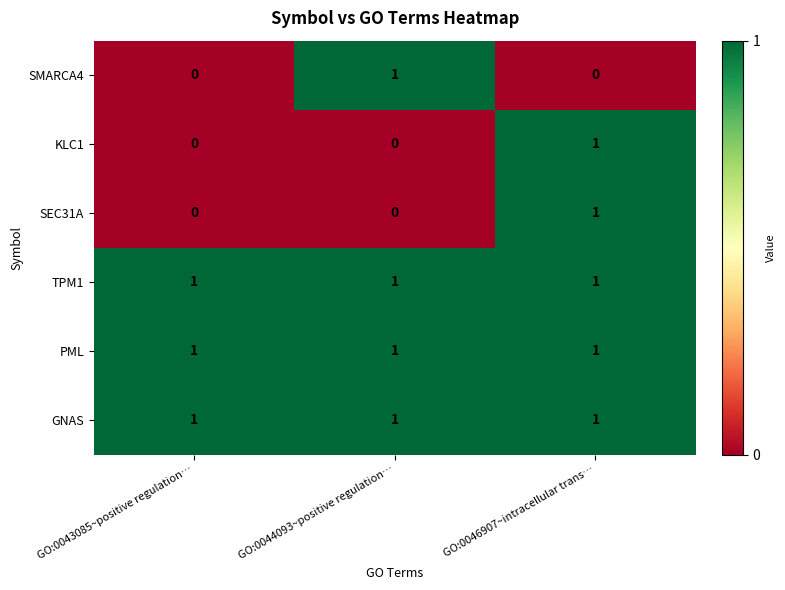

The PML series shows 1 at GO:0044093~positive regulation…. True or false?

True